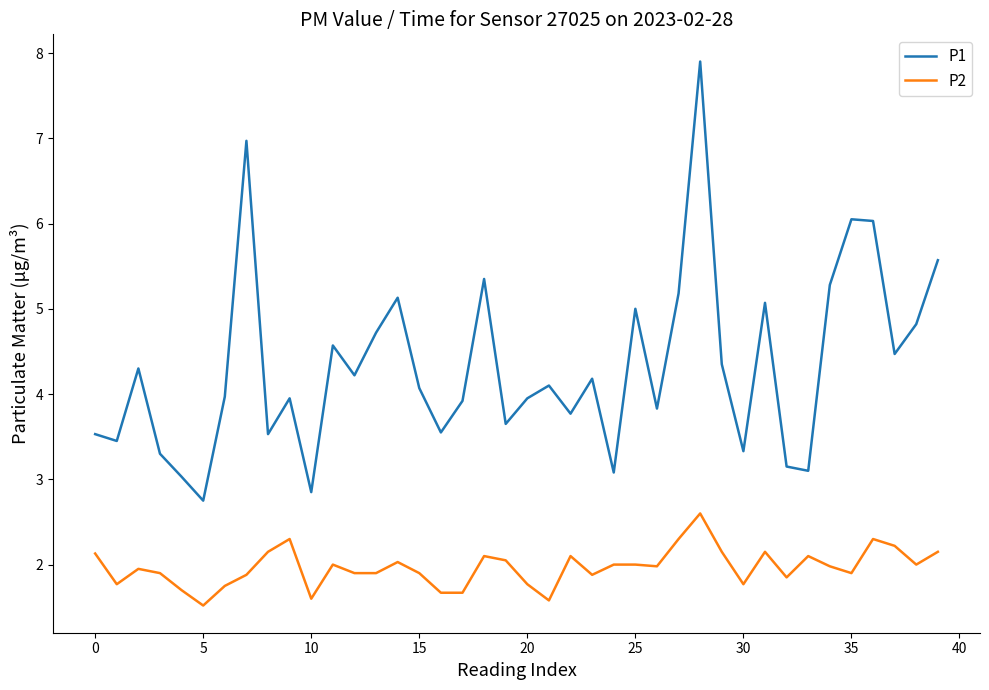

What is the minimum value shown in the chart?

1.5